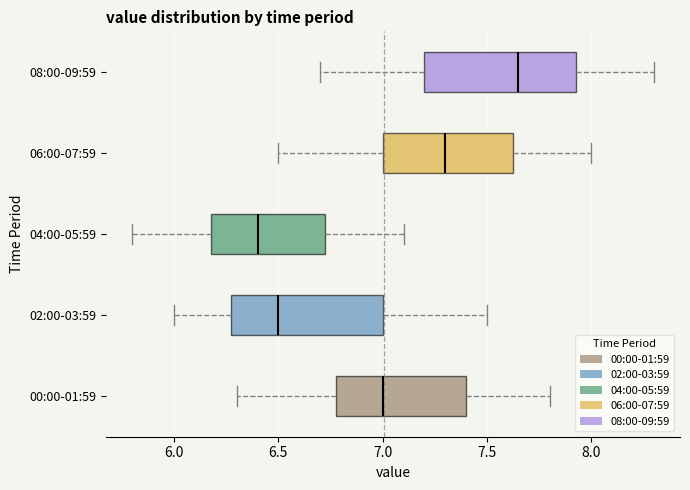

Which box has the furthest to the left median line?

04:00-05:59